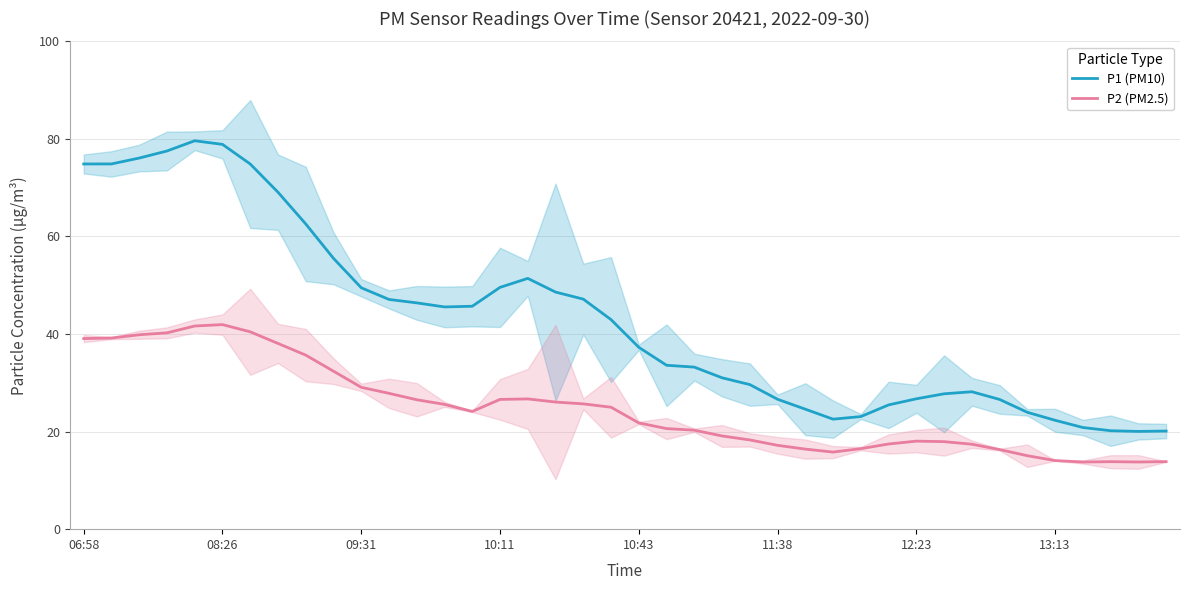

Is the value of P2 (PM2.5) at 09:31 greater than the value of P1 (PM10) at 08:26?

No